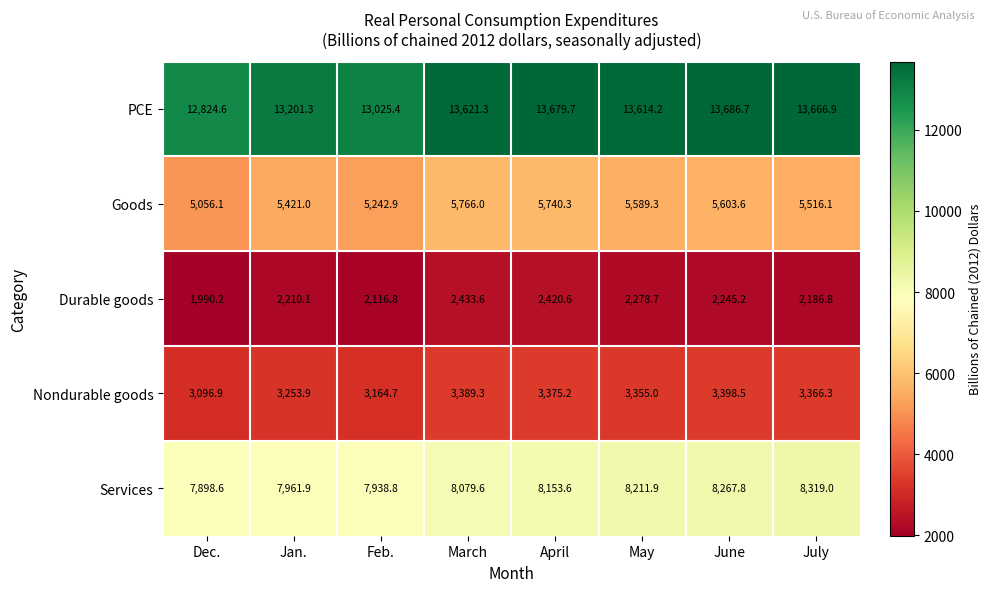

How many data points does each series have?

8